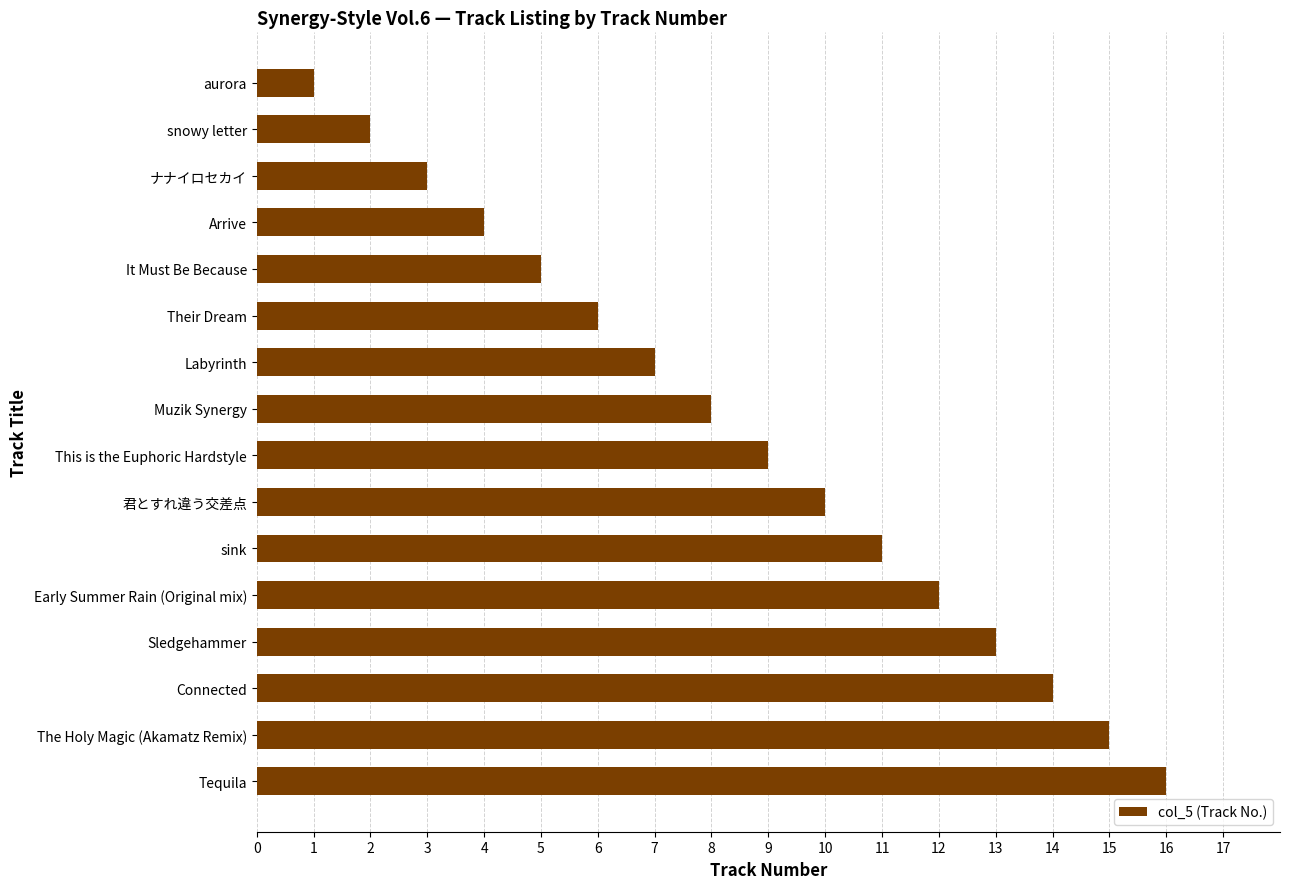

What is the ratio of the value at This is the Euphoric Hardstyle to the value at sink?

0.8